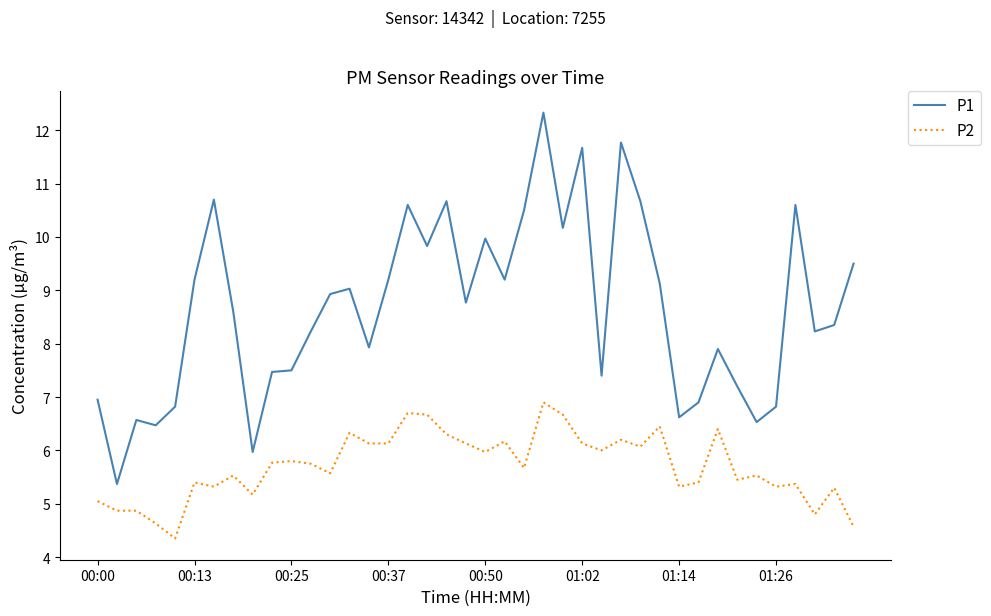

What is the greatest value displayed?

12.3